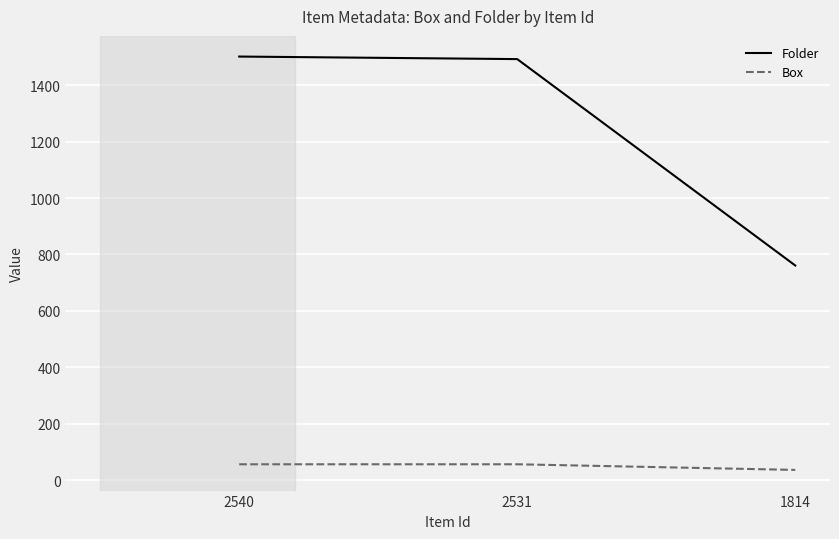

Between 2540 and 1814, which series saw the biggest shift?

Folder